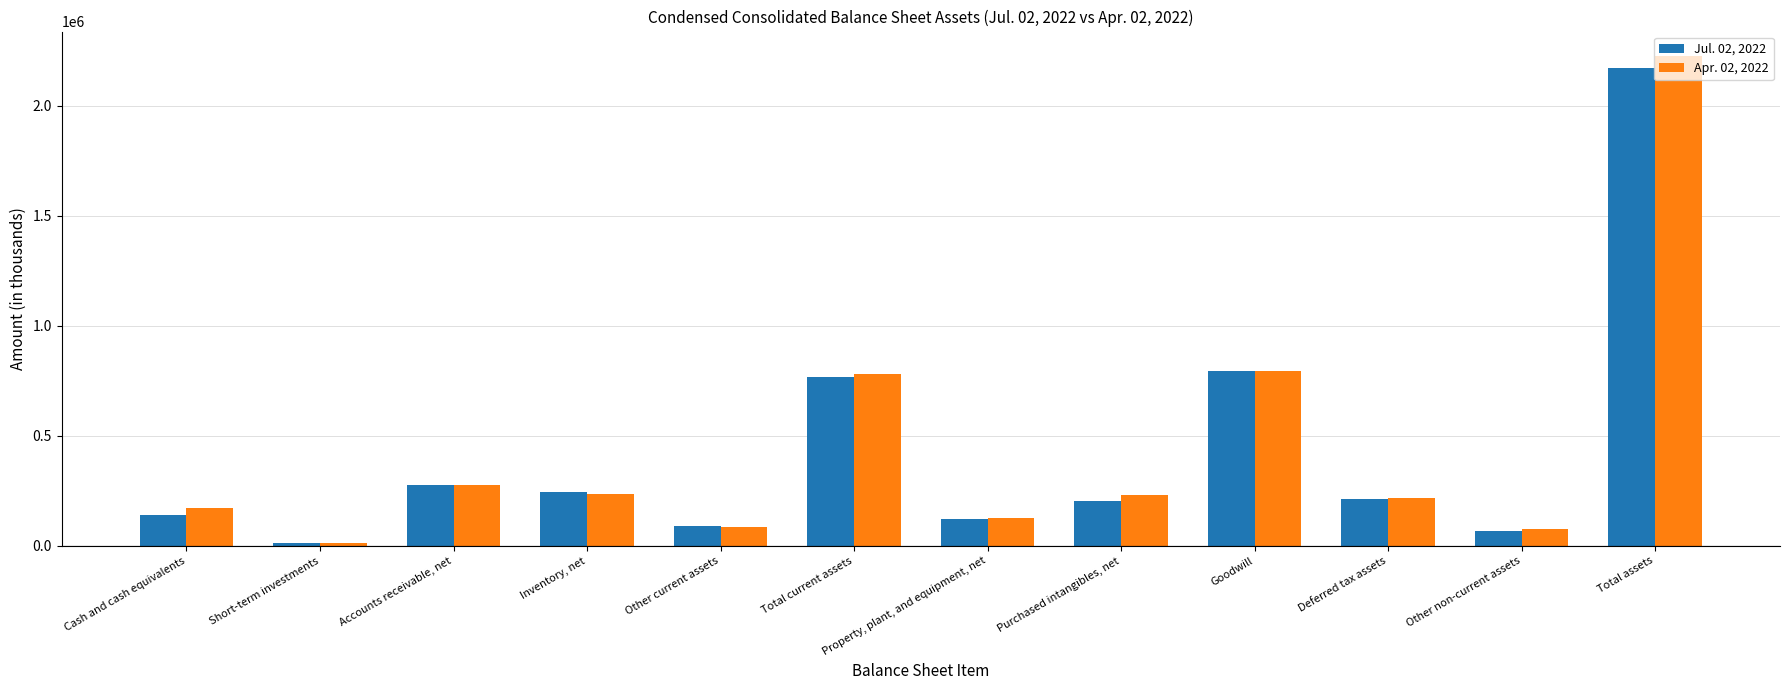

What is the sum of all Apr. 02, 2022 values?

5229847